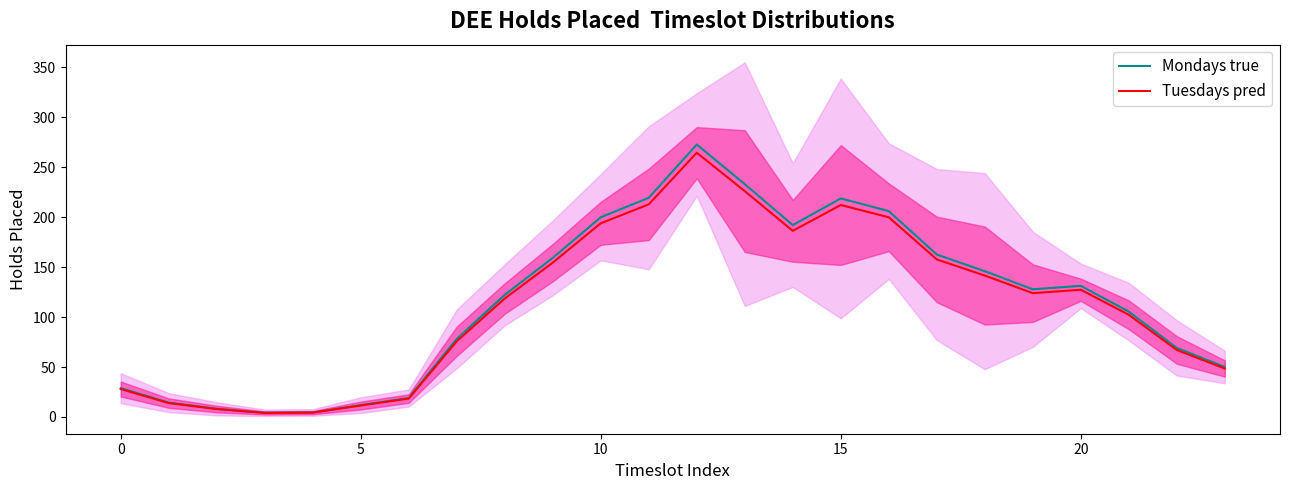

What is the value of the Tuesdays pred point at the 5th from the left?

4.4